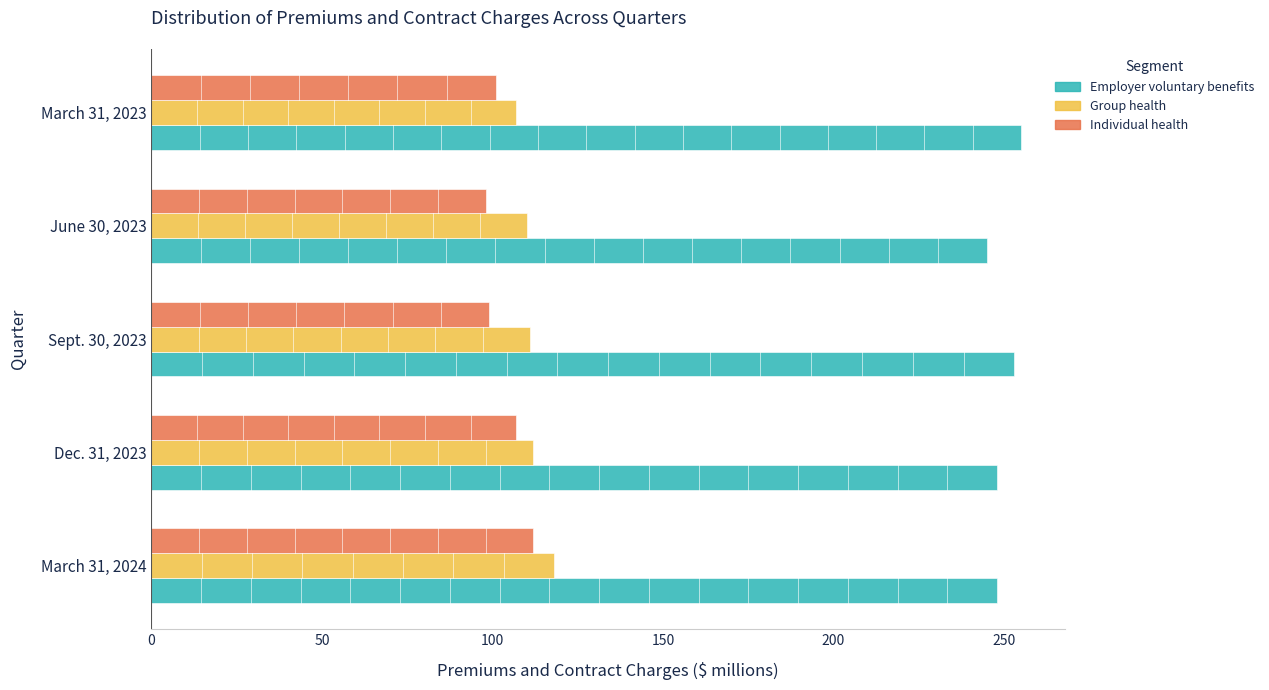

Is the value of Individual health at March 31, 2023 greater than the value of Group health at March 31, 2023?

No